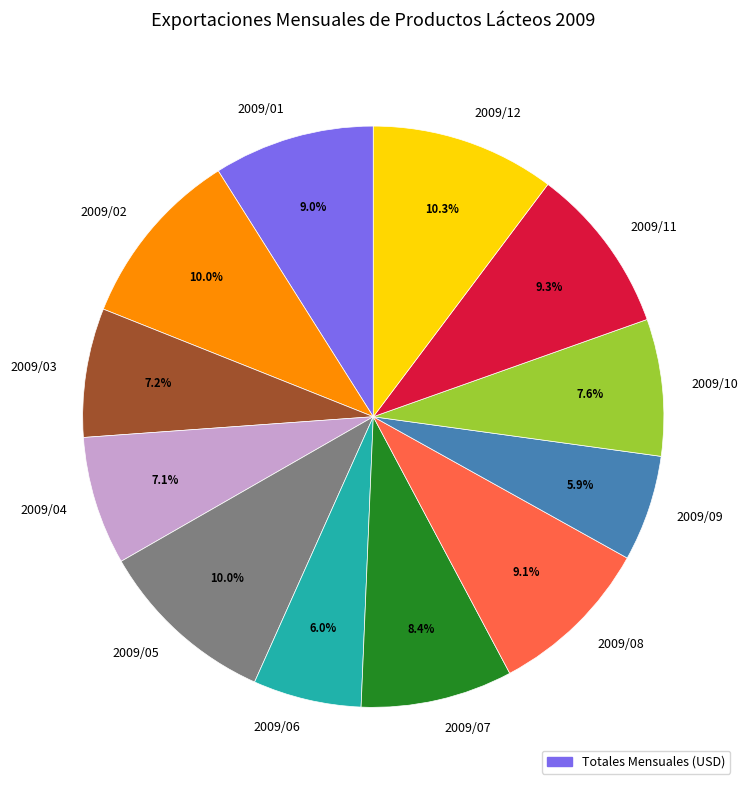

Does 2009/10 account for over 50% of the chart?

No